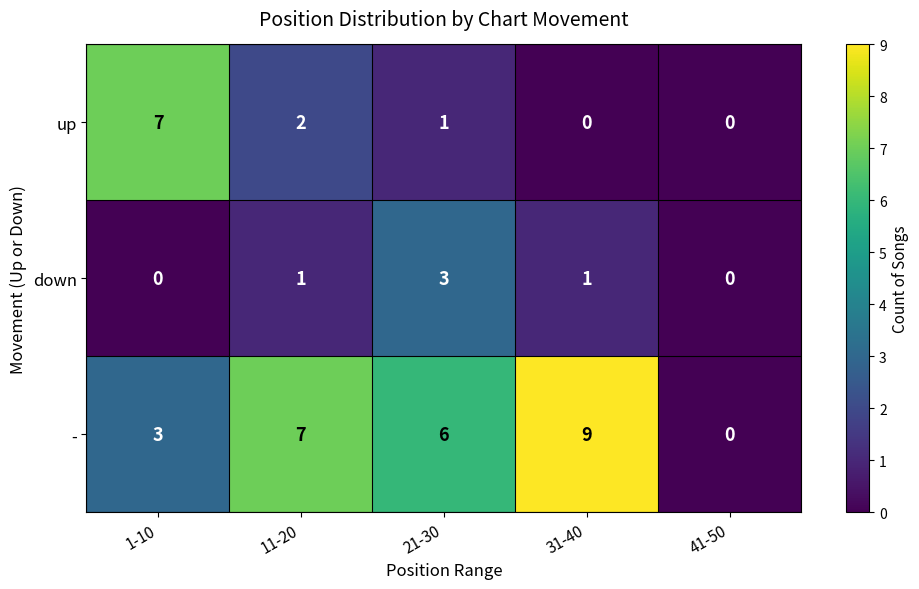

Where is up nearest to the value 3?

11-20